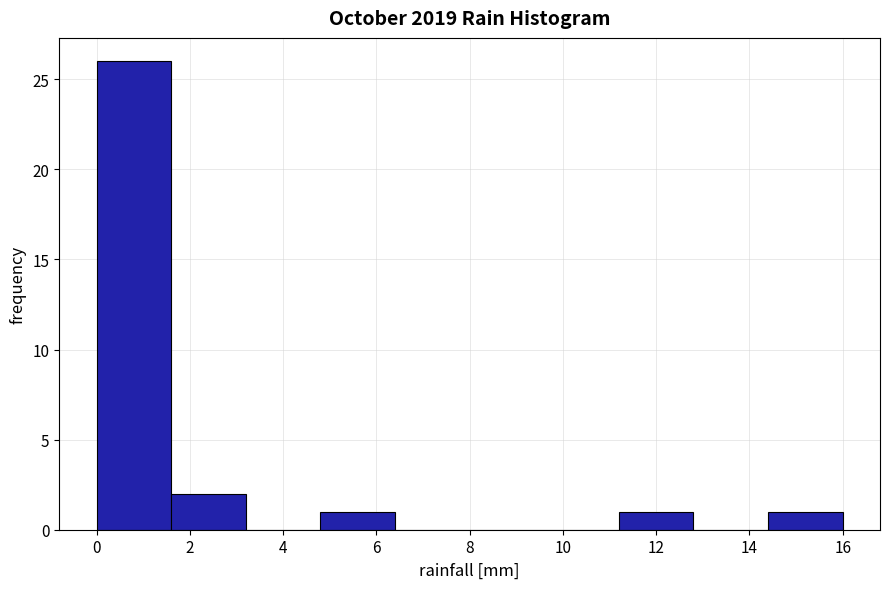

What is the height of the bar covering 11.2 to 12.8 on the x-axis? The values are not printed on the chart, so give them approximately, as read against the axis.

1